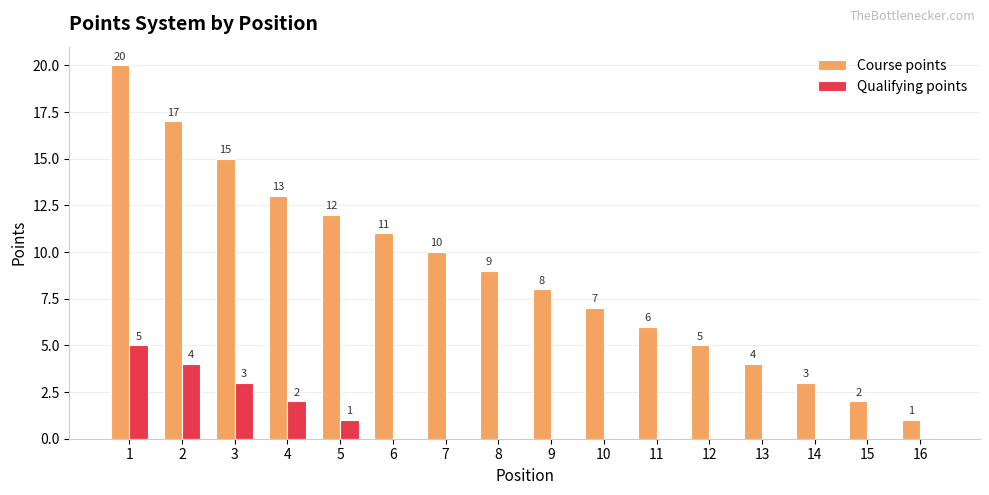

How many groups of bars are there?

16